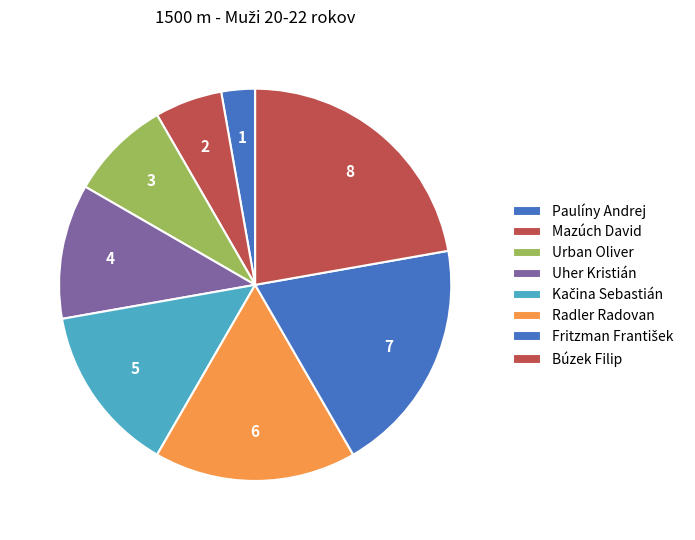

Is Uher Kristián the majority of the pie?

No